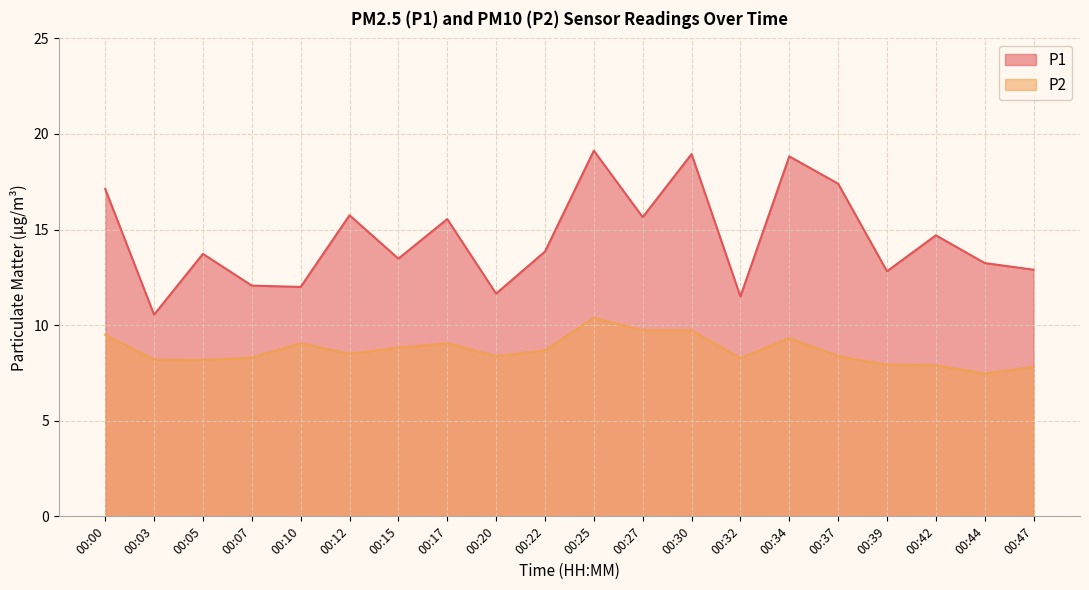

Rank the series by their average value, from lowest to highest.

P2, P1